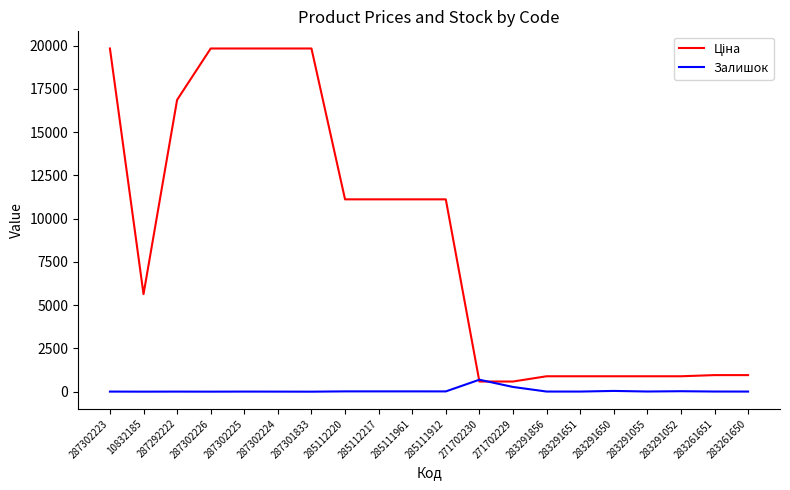

The Залишок series shows 17.0 at 285111961. True or false?

True